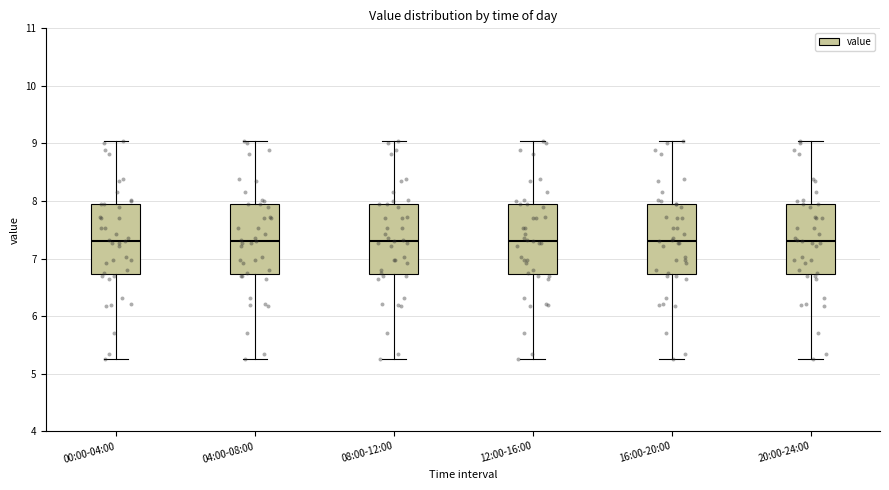

Where does the lower whisker of the box for 12:00-16:00 end on the y-axis? The values are not printed on the chart, so give them approximately, as read against the axis.

5.3